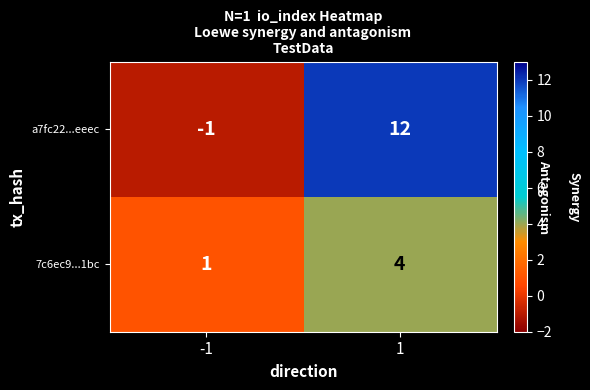

Count the number of data series in this chart.

2